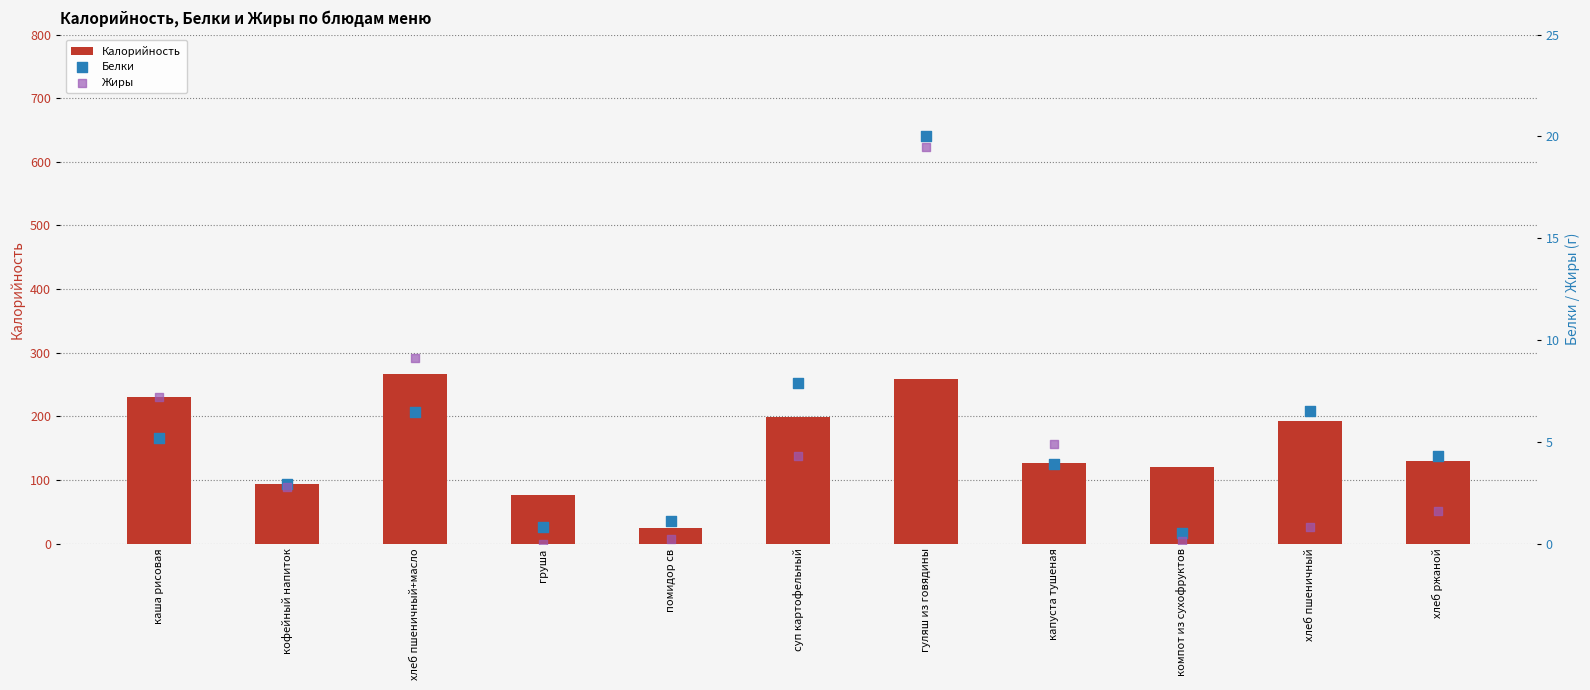

Is the value of Калорийность at хлеб пшеничный greater than the value of Белки at груша?

Yes